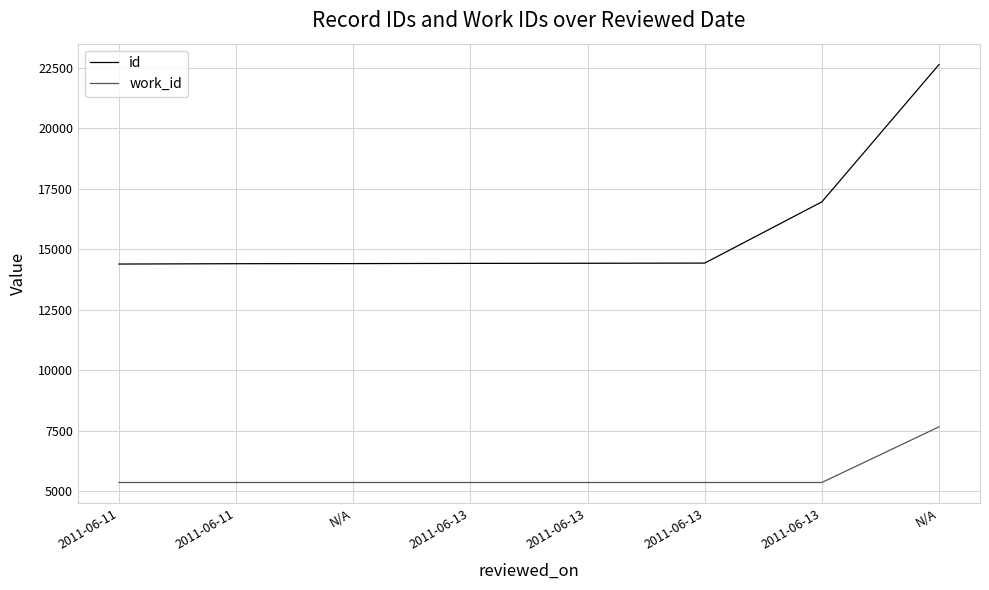

How many distinct data groups are displayed?

2